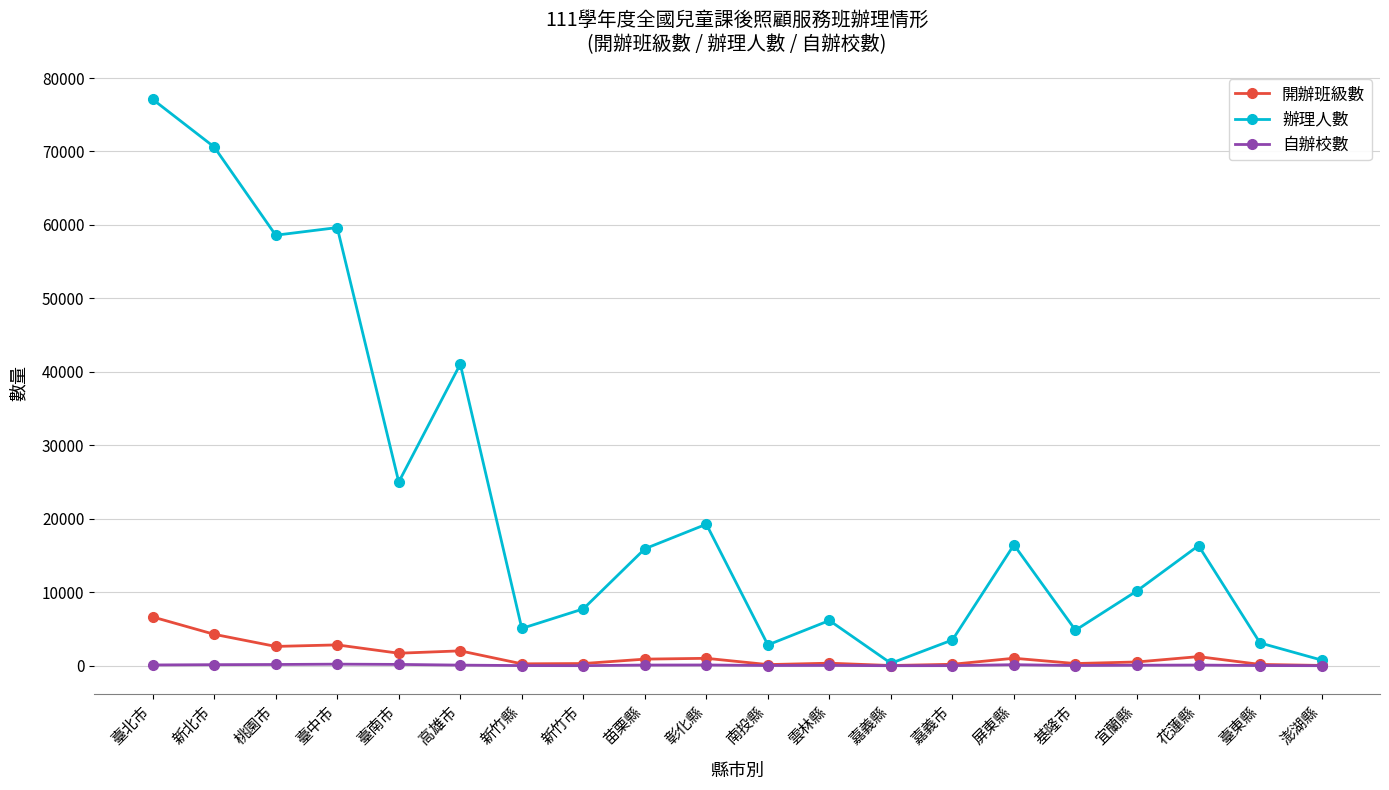

The value of 辦理人數 at 宜蘭縣 is 10196. True or false?

True